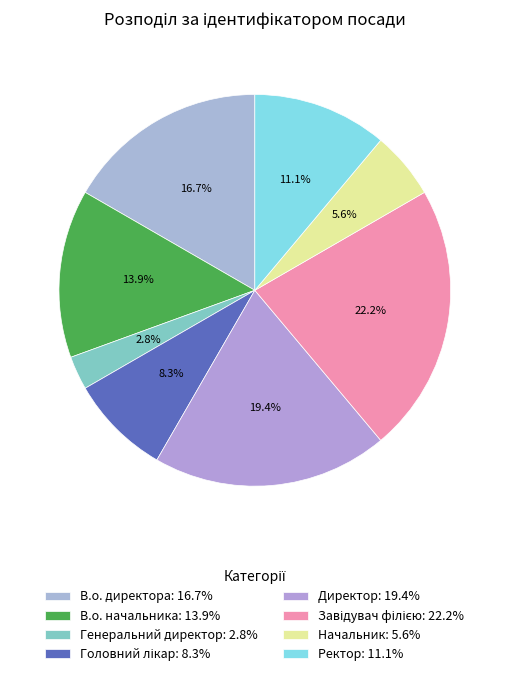

Count the number of slices in the pie.

8